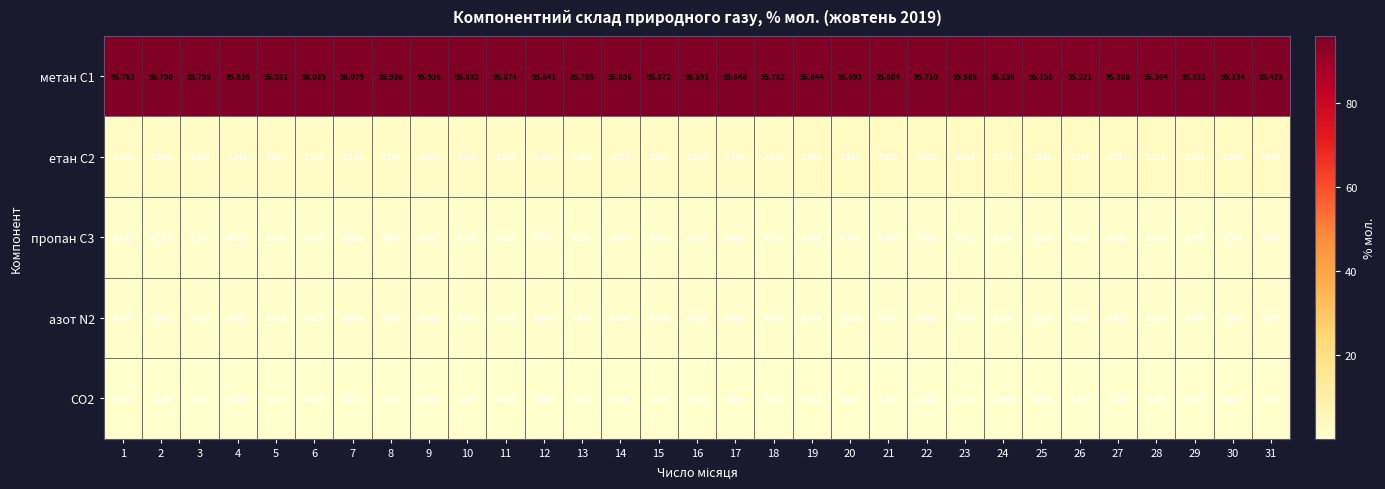

At which category is the sum across all series the highest?

16